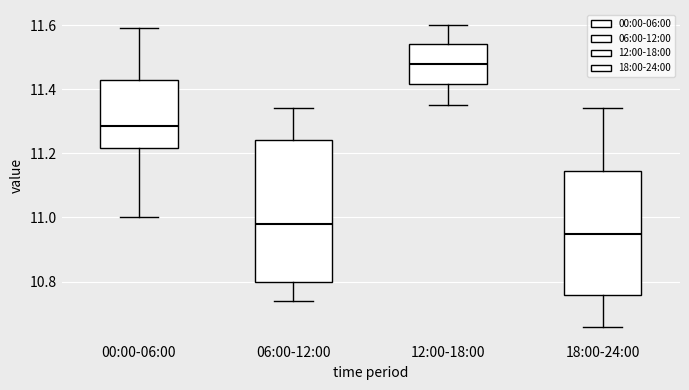

Where does the lower whisker of the box for 00:00-06:00 end on the y-axis? The values are not printed on the chart, so give them approximately, as read against the axis.

11.00